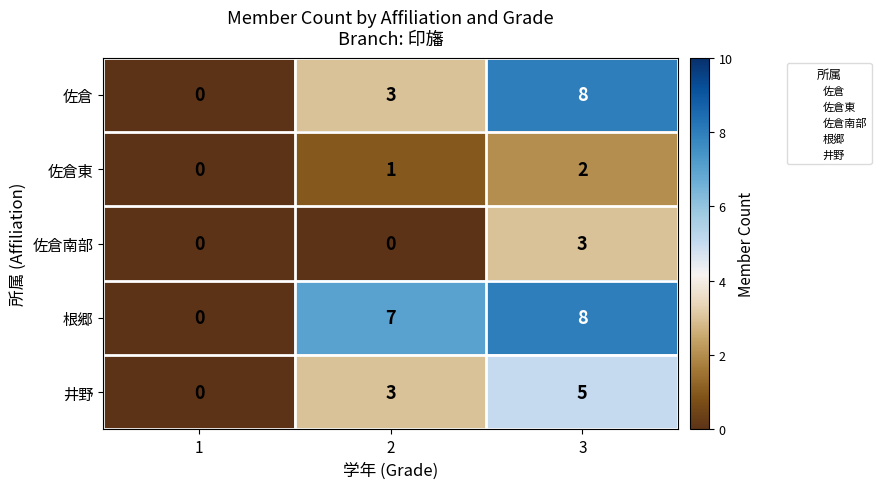

The 佐倉 series shows 0 at 1. True or false?

True